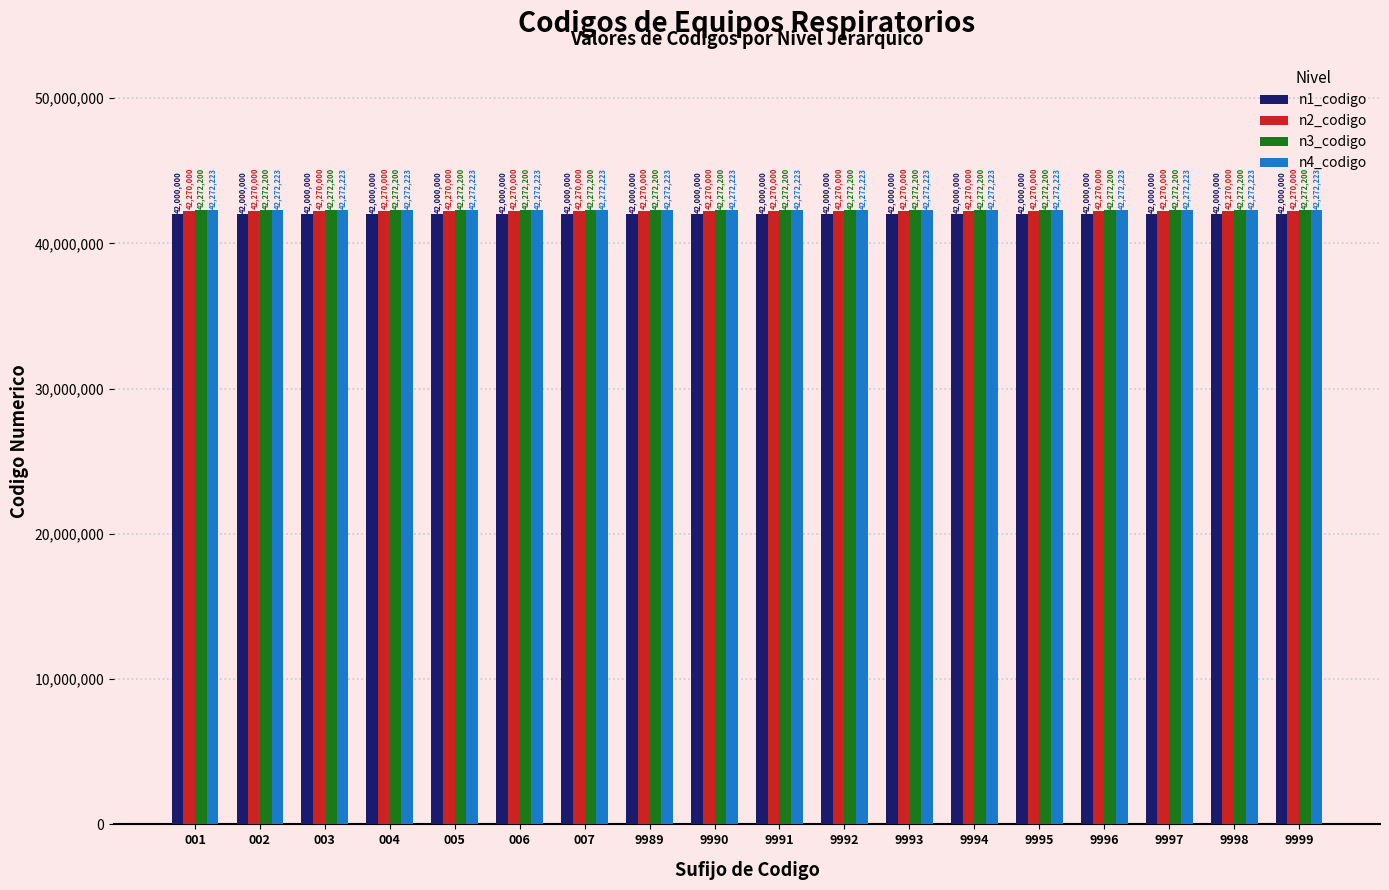

True or false: n4_codigo has a value of 42272223 at 001.

True